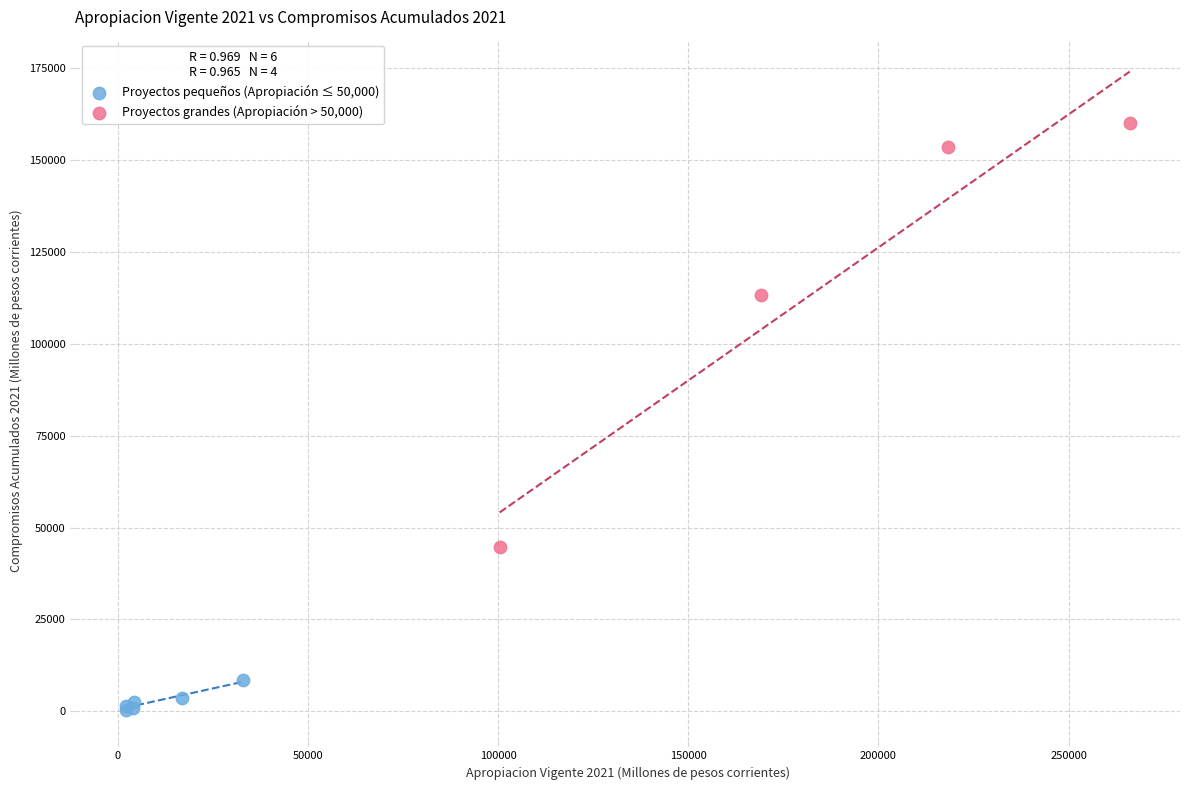

Which series has the largest Y range (max minus min)?

Proyectos grandes (Apropiación > 50,000)